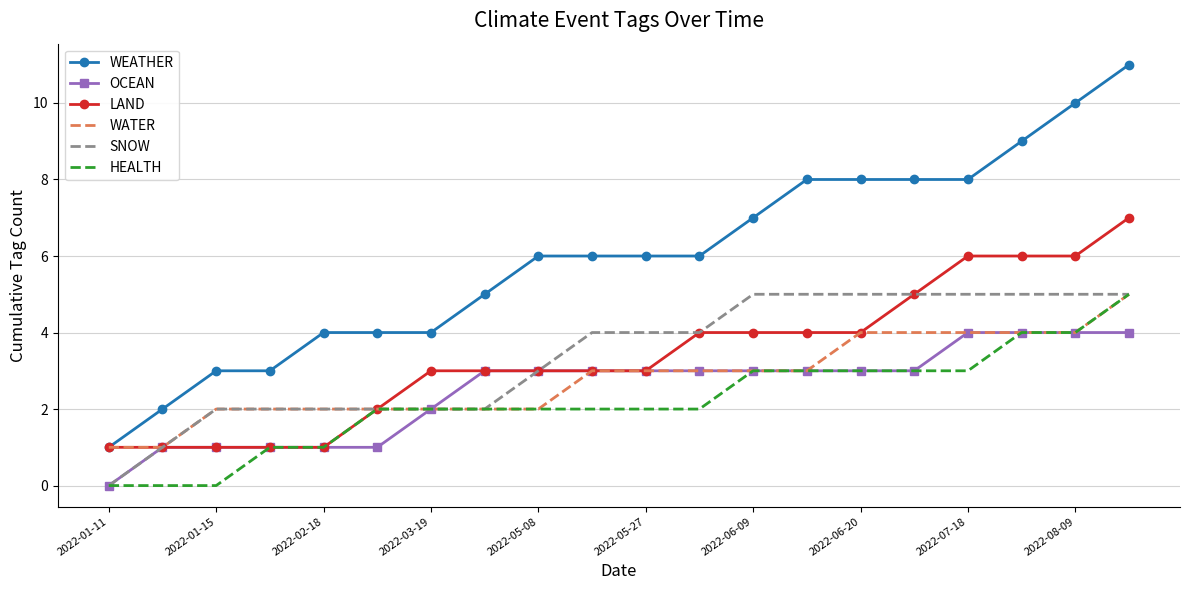

True or false: WEATHER and OCEAN cross at least once.

False